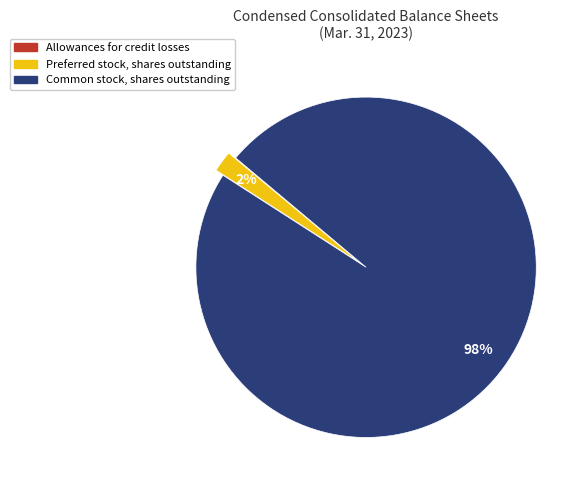

Which slice is the largest?

Common stock, shares outstanding